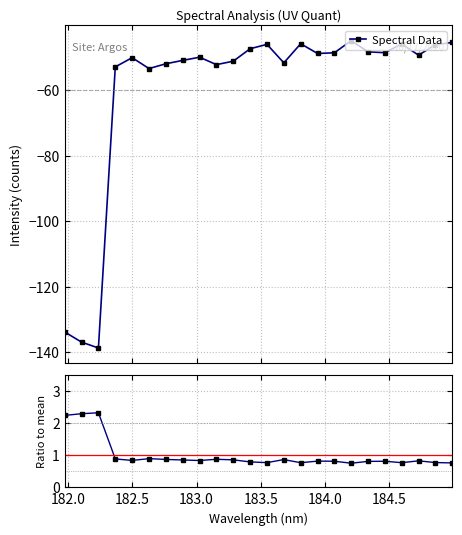

What is the difference between the maximum and minimum values in the Ratio to mean series?

1.6